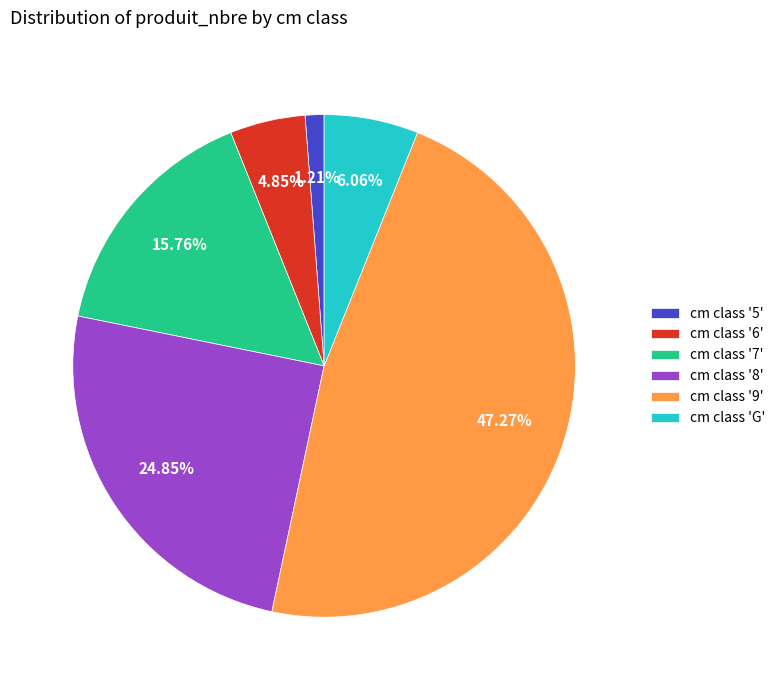

Approximately how many times larger is the value at cm class '7' compared to cm class '9'?

0.3